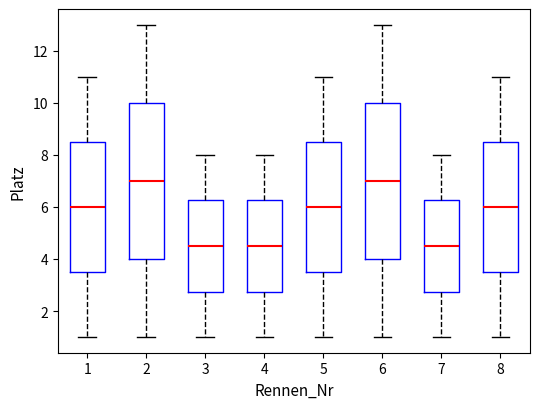

Reading left to right, transcribe this box plot: for each box, give where its median line is, the range the box spans, and where its two whiskers end, as read against the y-axis. The values are not printed on the chart, so give them approximately, as read against the axis.

1: median 6.0, box 3.6 to 8.6, whiskers 1.0 to 11.0
2: median 7.0, box 4.0 to 10.0, whiskers 1.0 to 13.0
3: median 4.6, box 2.8 to 6.2, whiskers 1.0 to 8.0
4: median 4.6, box 2.8 to 6.2, whiskers 1.0 to 8.0
5: median 6.0, box 3.6 to 8.6, whiskers 1.0 to 11.0
6: median 7.0, box 4.0 to 10.0, whiskers 1.0 to 13.0
7: median 4.6, box 2.8 to 6.2, whiskers 1.0 to 8.0
8: median 6.0, box 3.6 to 8.6, whiskers 1.0 to 11.0